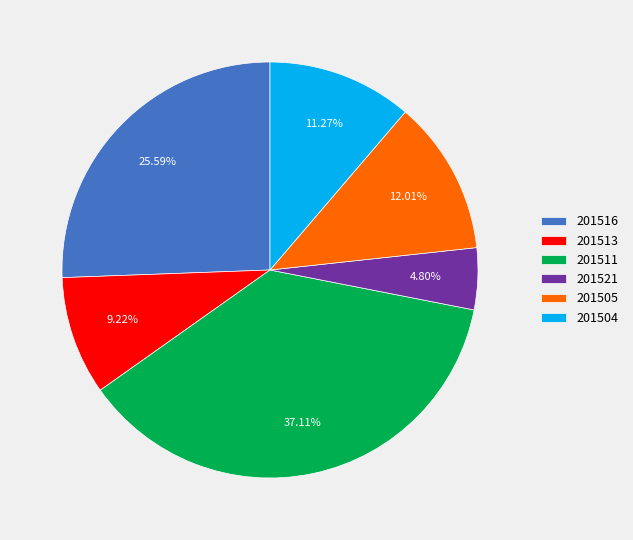

True or false: 201513 accounts for 9% of the total.

True